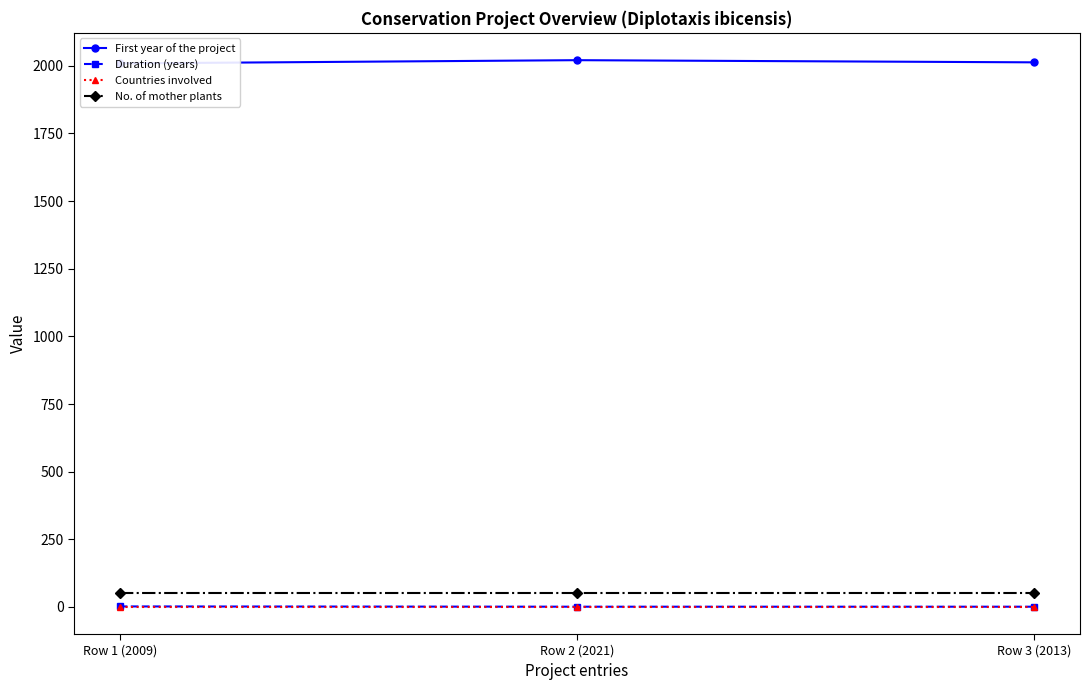

List the labels in order of Duration (years) value, smallest first.

Row 2 (2021), Row 3 (2013), Row 1 (2009)